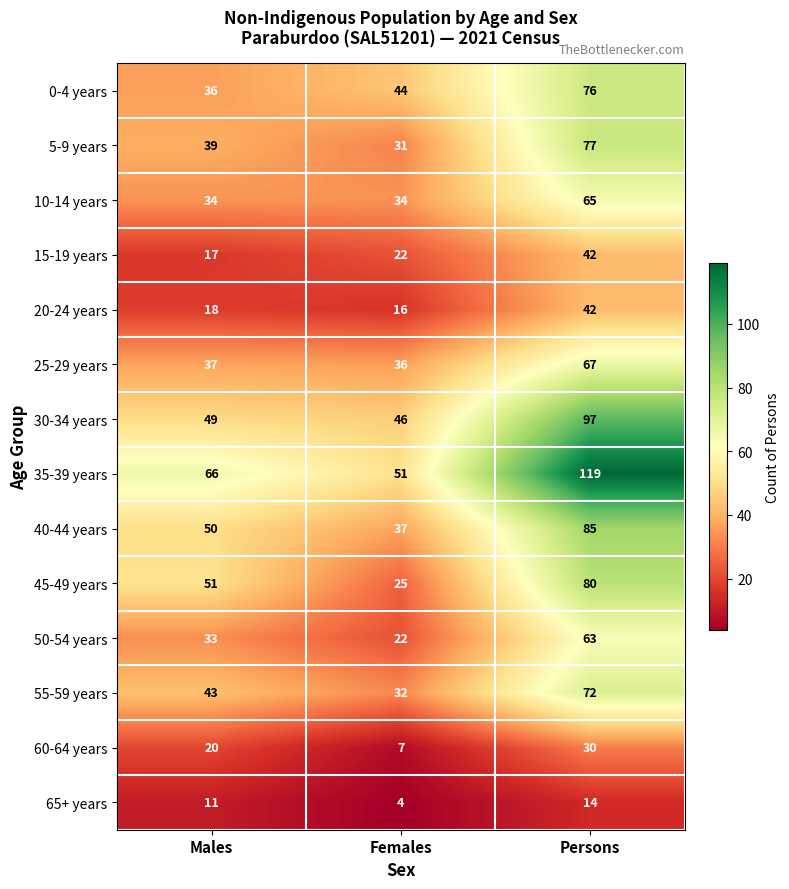

At which label does 40-44 years reach its peak?

Persons